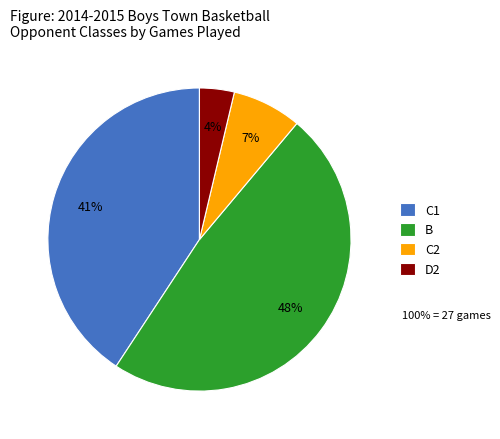

Which slice is the largest?

B